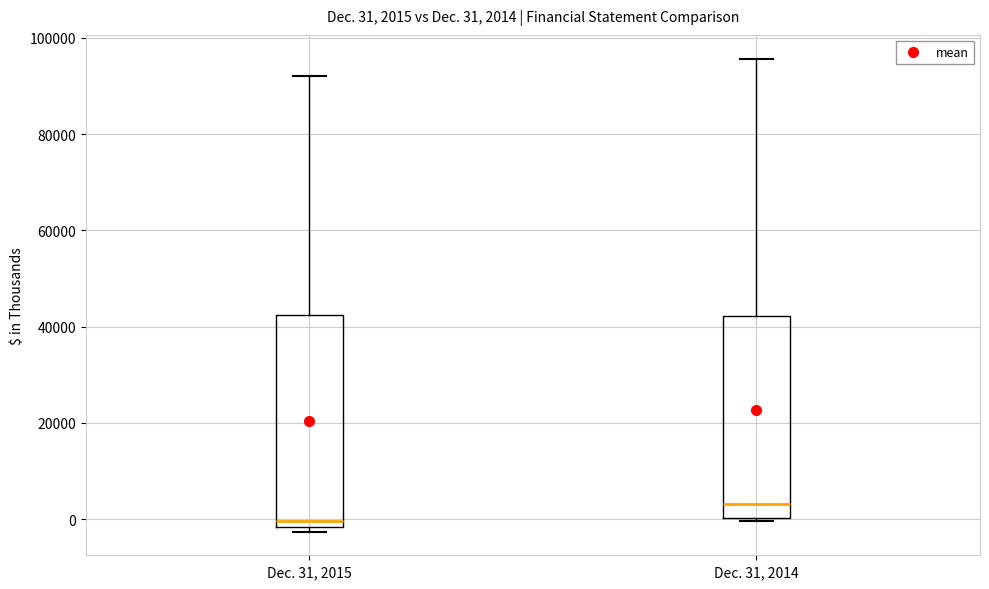

Which box's median line is the highest?

Dec. 31, 2014